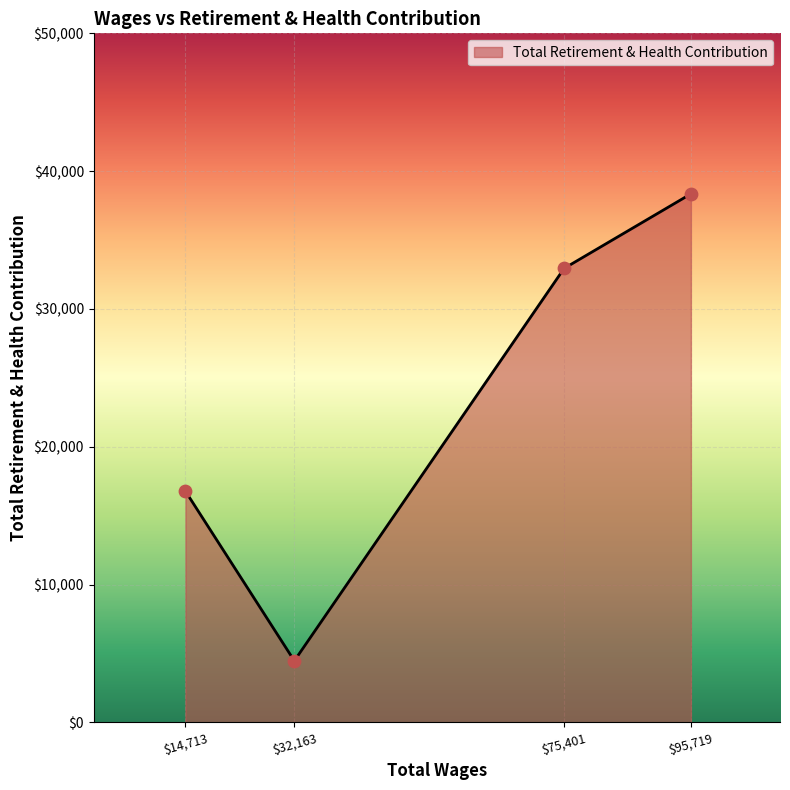

What is the average value?

23134